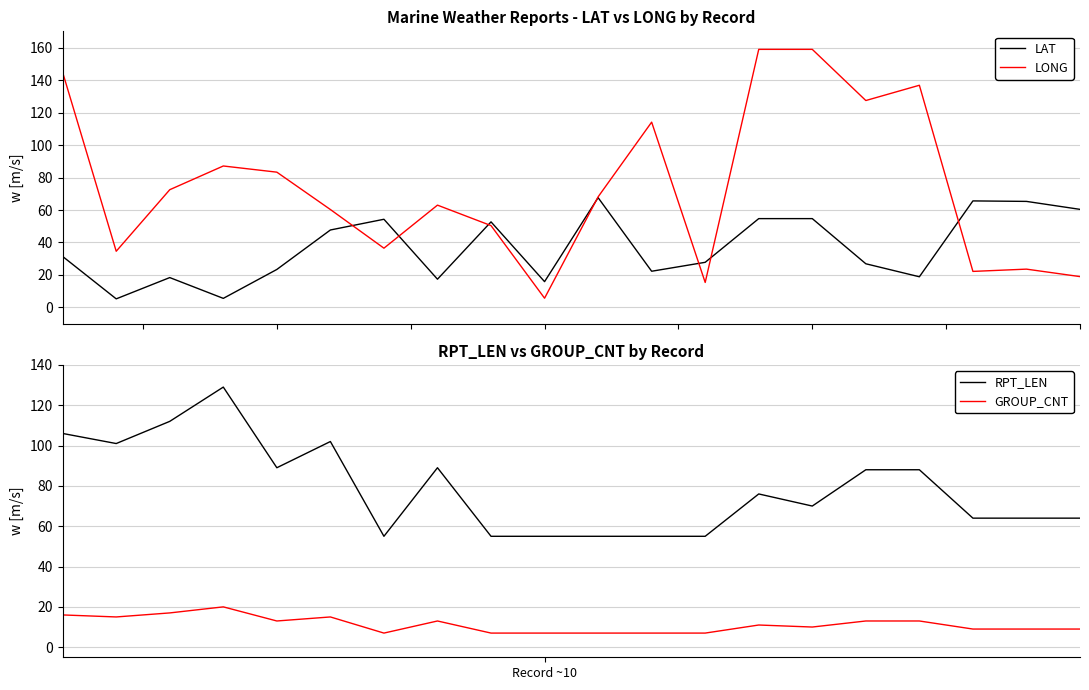

True or false: RPT_LEN and GROUP_CNT cross at least once.

False